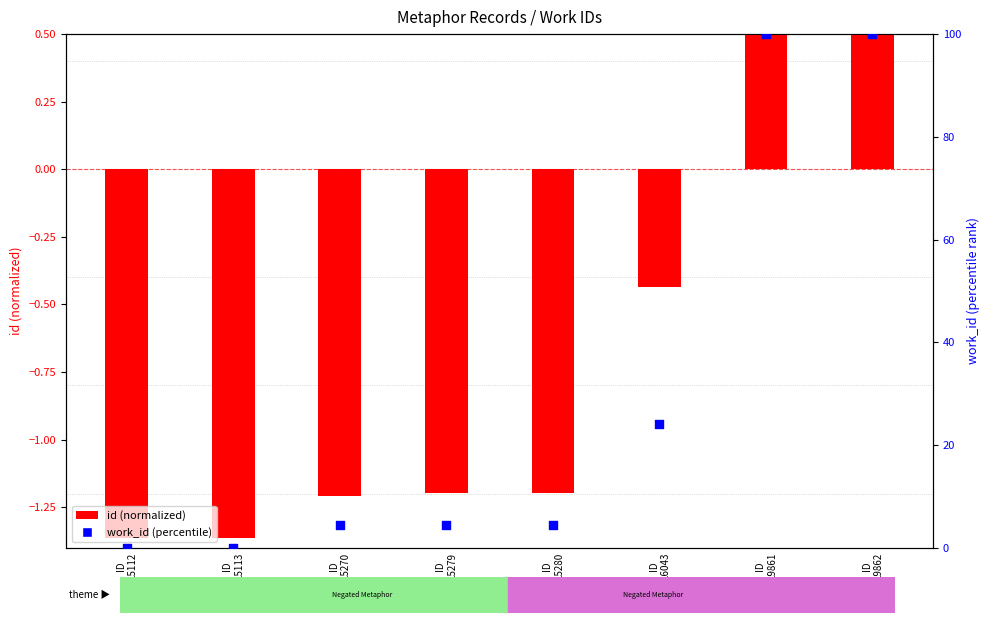

Which series has the largest Y range (max minus min)?

work_id (percentile)